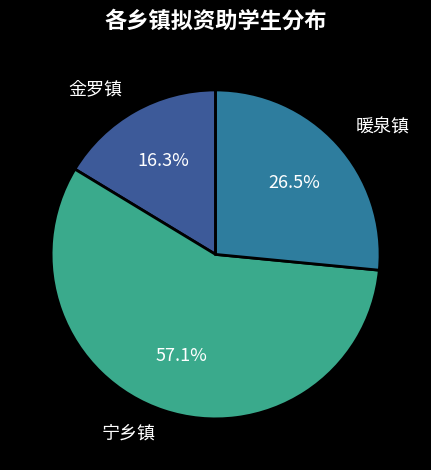

Which category has the smallest portion of the pie?

金罗镇